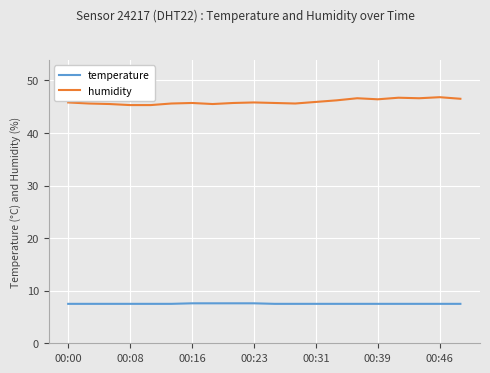

What is the greatest value displayed?

46.8